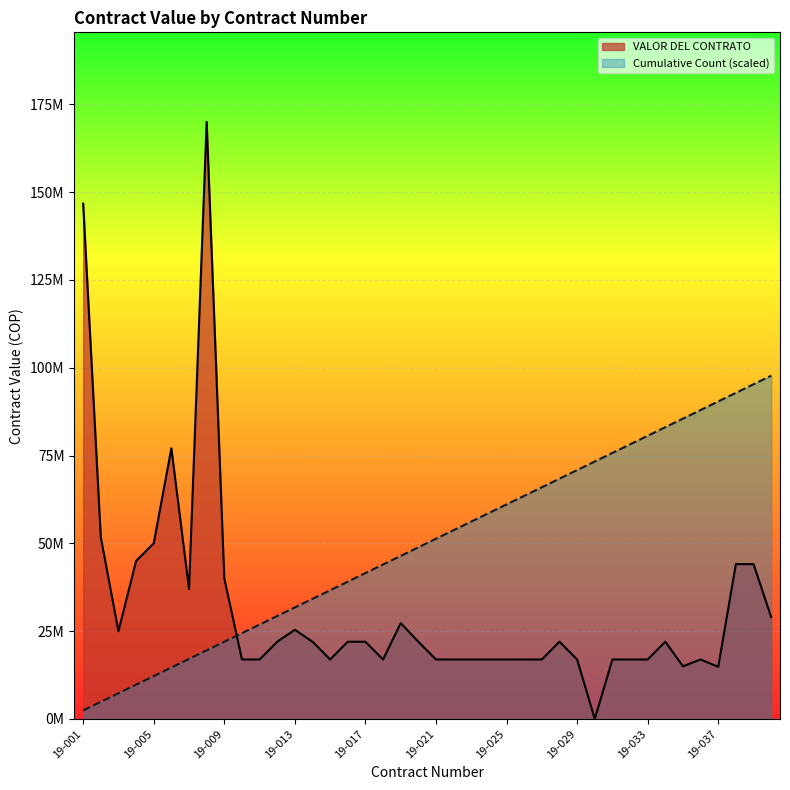

Reading left to right, what are all the values shown in this chart?

19-001=146740404	19-002=51681854	19-003=25000000	19-004=45000000	19-005=50000000	19-006=77072472	19-007=37000000	19-008=170000000	19-009=40000000	19-010=16940000	19-011=16940000	19-012=22000000	19-013=25400000	19-014=22000000	19-015=16940000	19-016=22000000	19-017=22000000	19-018=16940000	19-019=27300000	19-020=22000000	19-021=16940000	19-022=16940000	19-023=16940000	19-024=16940000	19-025=16940000	19-026=16940000	19-027=16940000	19-028=22000000	19-029=16940000	19-030=0	19-031=16940000	19-032=16940000	19-033=16940000	19-034=22000000	19-035=15000000	19-036=16940000	19-037=14850000	19-038=44100000	19-039=44100000	19-040=29000000